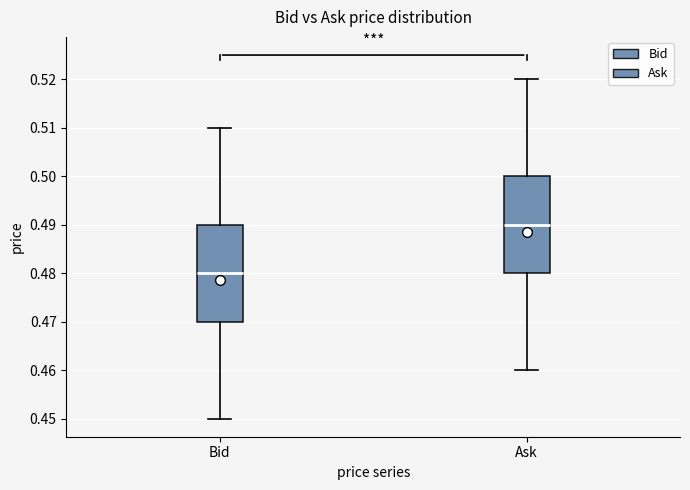

Reading left to right, transcribe this box plot: for each box, give where its median line is, the range the box spans, and where its two whiskers end, as read against the y-axis. The values are not printed on the chart, so give them approximately, as read against the axis.

Bid: median 0.48, box 0.47 to 0.49, whiskers 0.45 to 0.51
Ask: median 0.49, box 0.48 to 0.50, whiskers 0.46 to 0.52